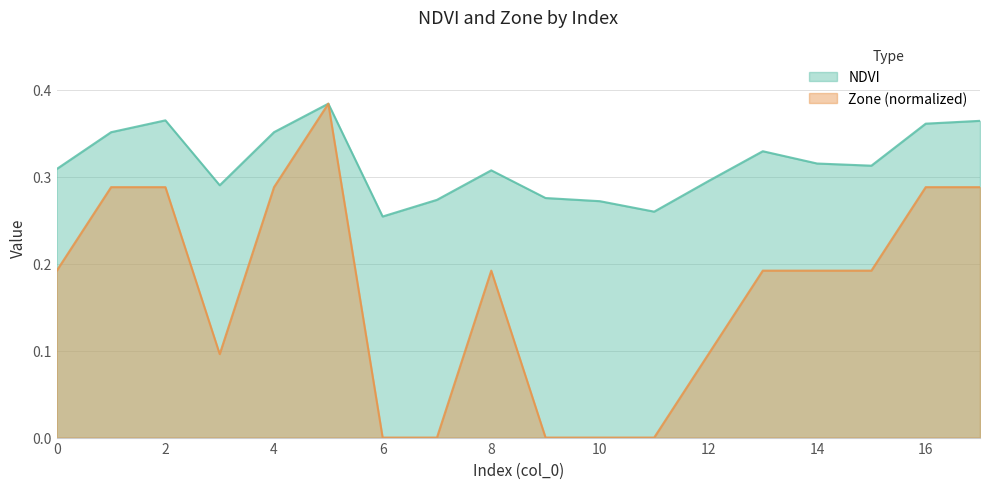

At which category is the sum across all series the highest?

5